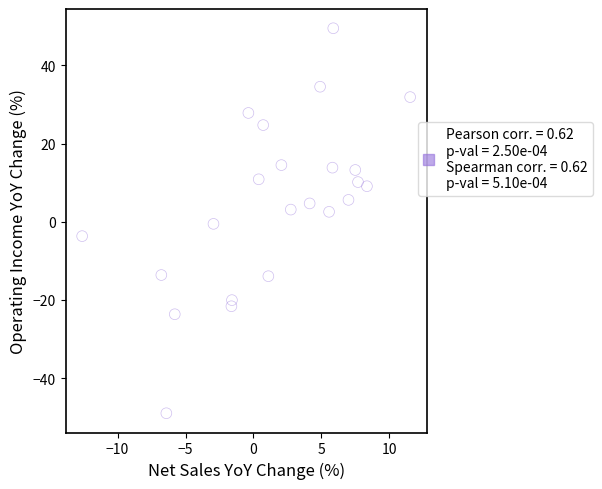

What is the range of X values (max minus min)?

24.1